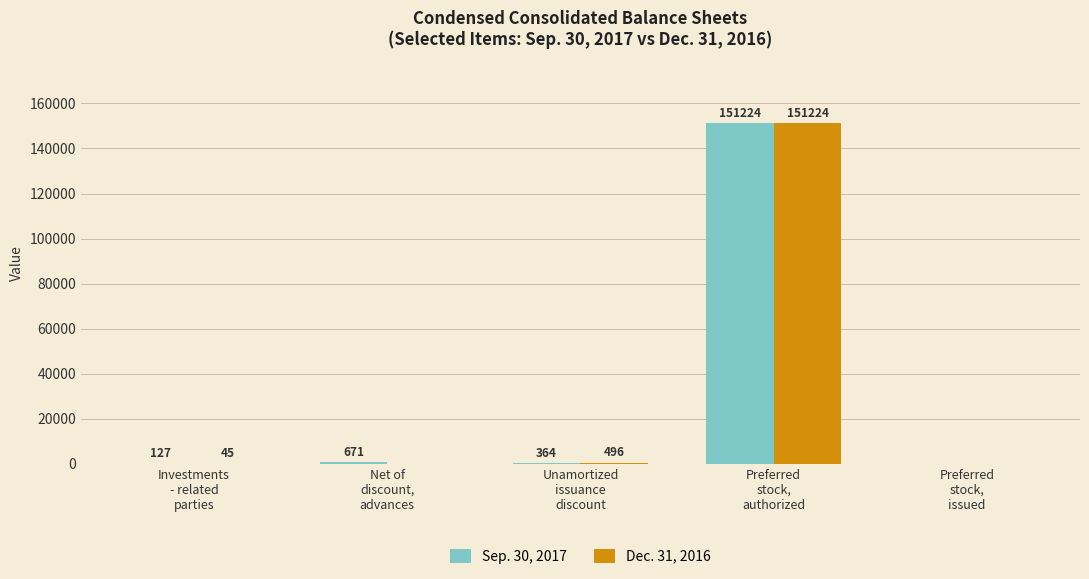

What is the average value of the Sep. 30, 2017 series?

30477